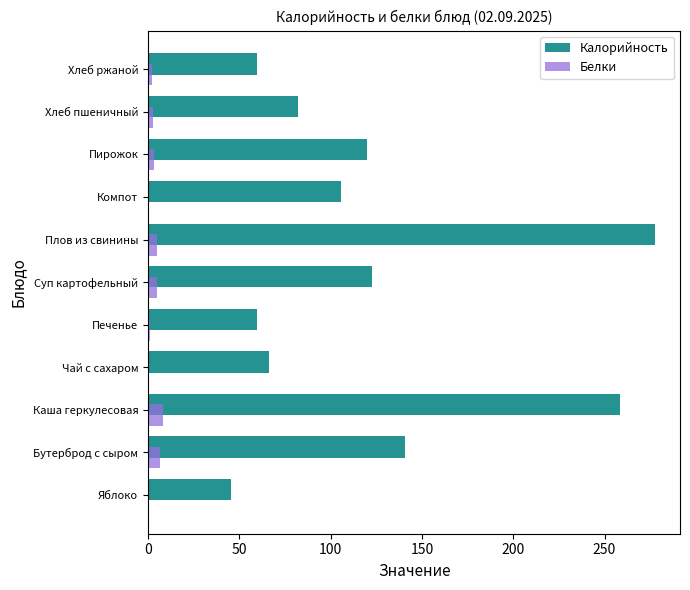

At which category is the sum across all series the highest?

Плов из свинины